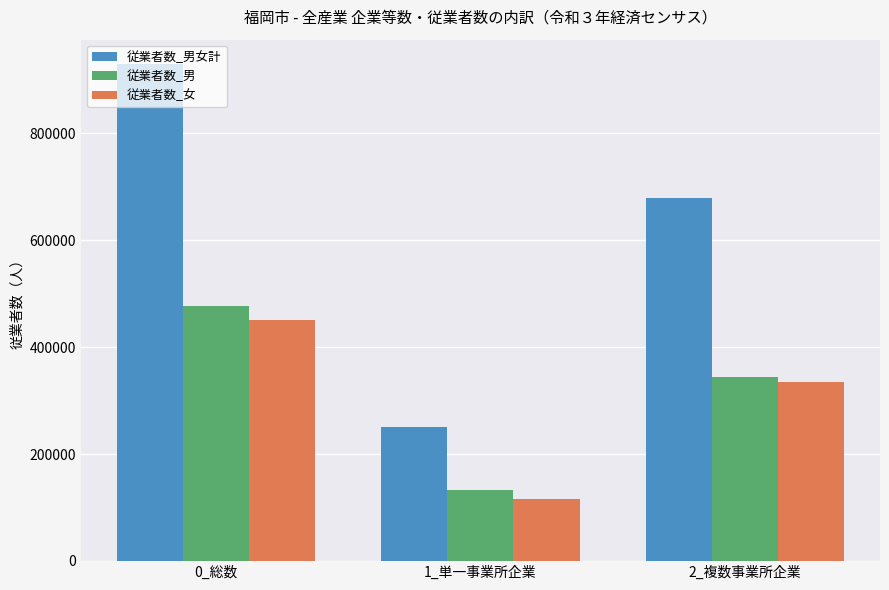

How many categories are shown in the chart?

3